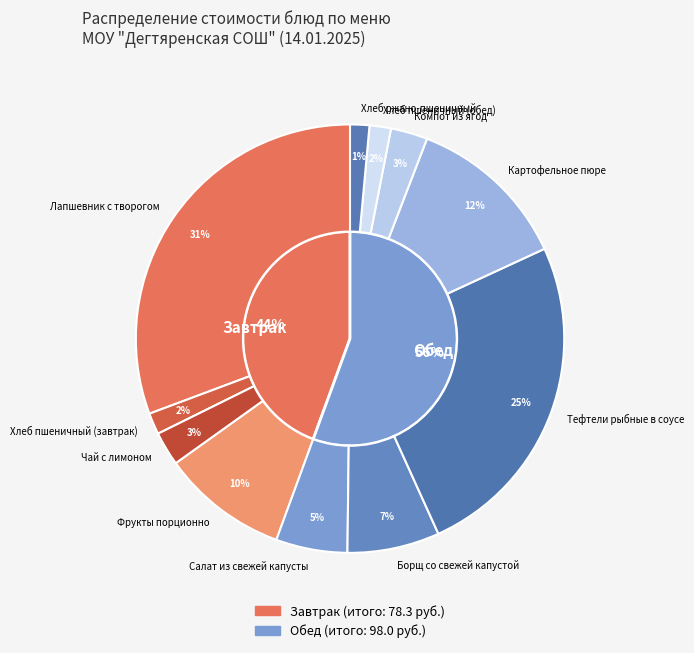

Which slice is the smallest?

Хлеб ржано-пшеничный